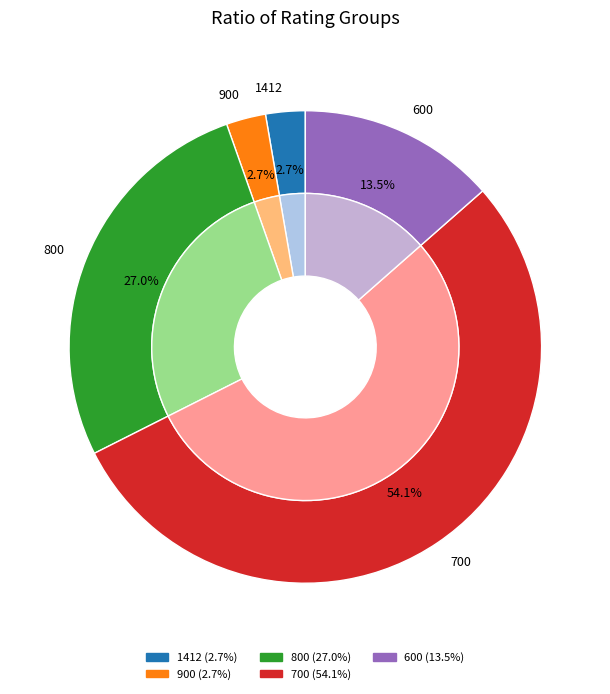

To the nearest percent, what percentage of the pie is 700?

54%